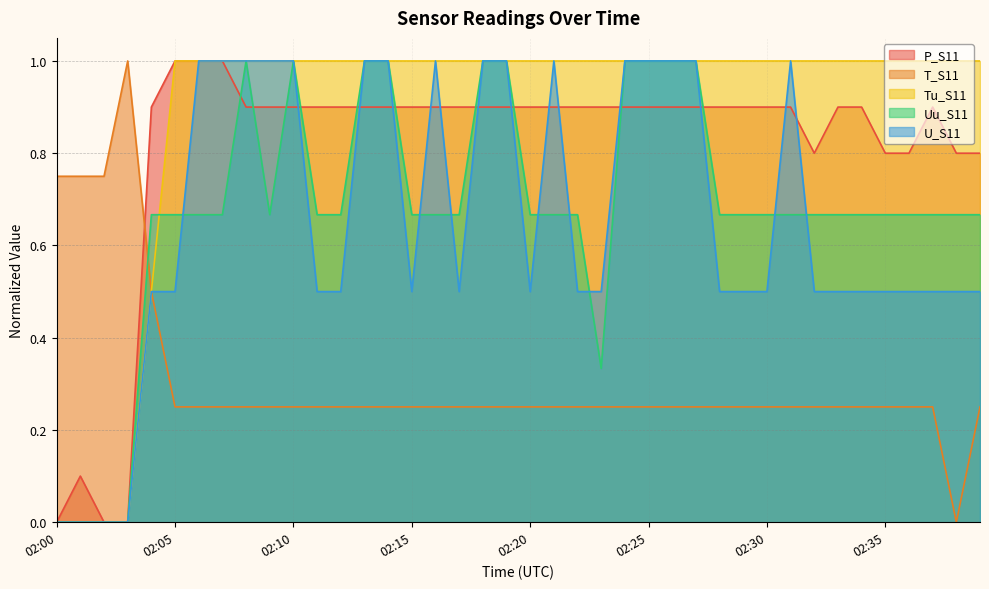

List the labels in order of T_S11 value, smallest first.

02:38, 02:05, 02:06, 02:07, 02:08, 02:09, 02:10, 02:11, 02:12, 02:13, 02:14, 02:15, 02:16, 02:17, 02:18, 02:19, 02:20, 02:21, 02:22, 02:23, 02:24, 02:25, 02:26, 02:27, 02:28, 02:29, 02:30, 02:31, 02:32, 02:33, 02:34, 02:35, 02:36, 02:37, 02:39, 02:04, 02:00, 02:01, 02:02, 02:03